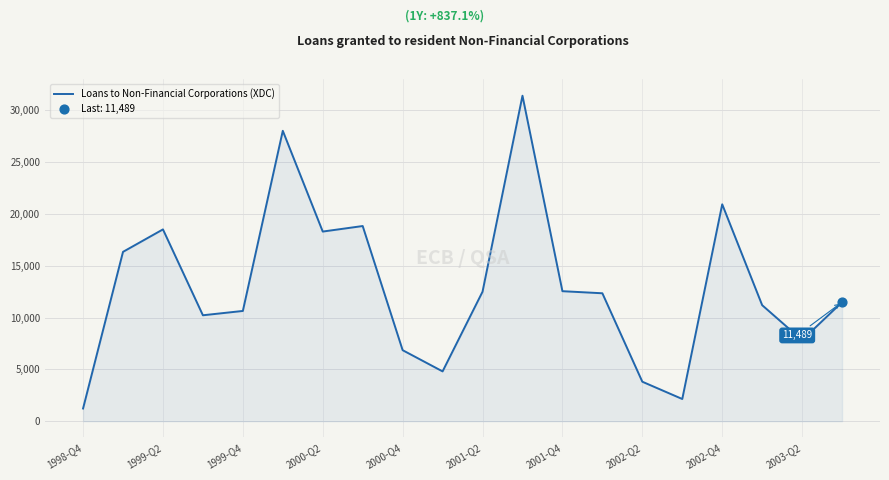

What is the difference between the maximum and minimum values?

30184